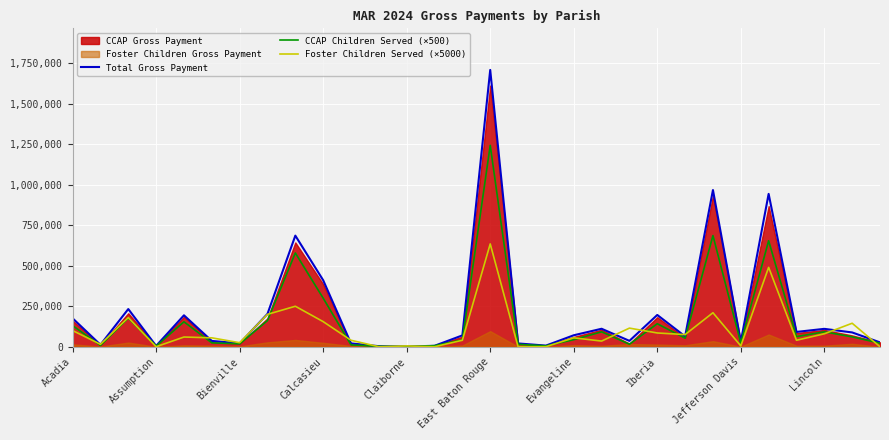

At how many categories does at least one series exceed 806988?

3